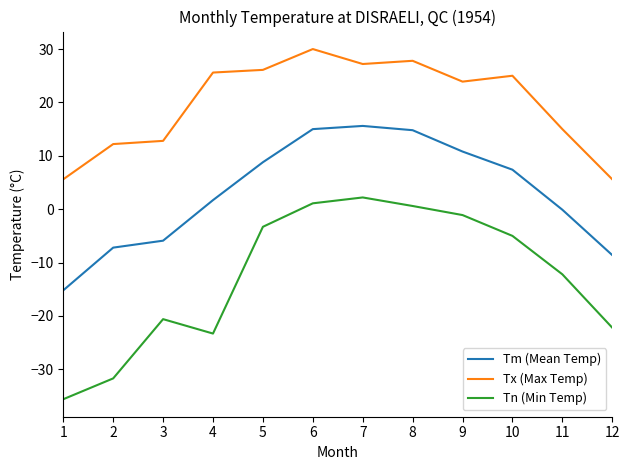

What is the total value across all series at 10?

27.4